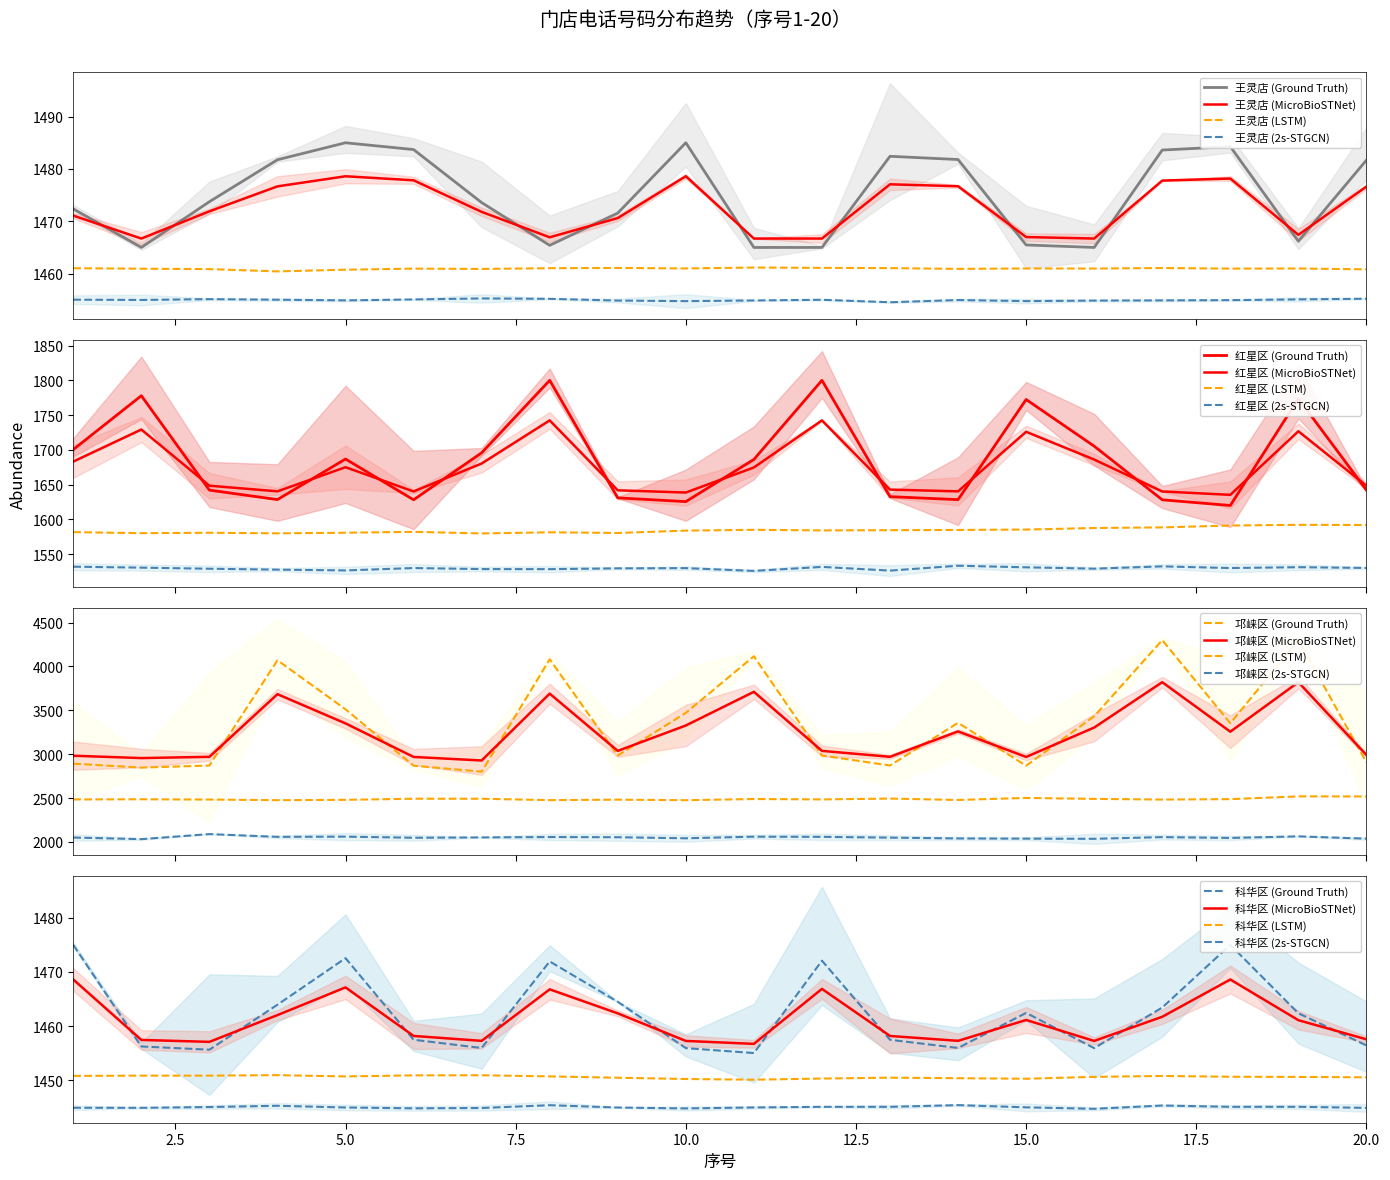

What is the difference between the highest and lowest values at 1?

1419.0